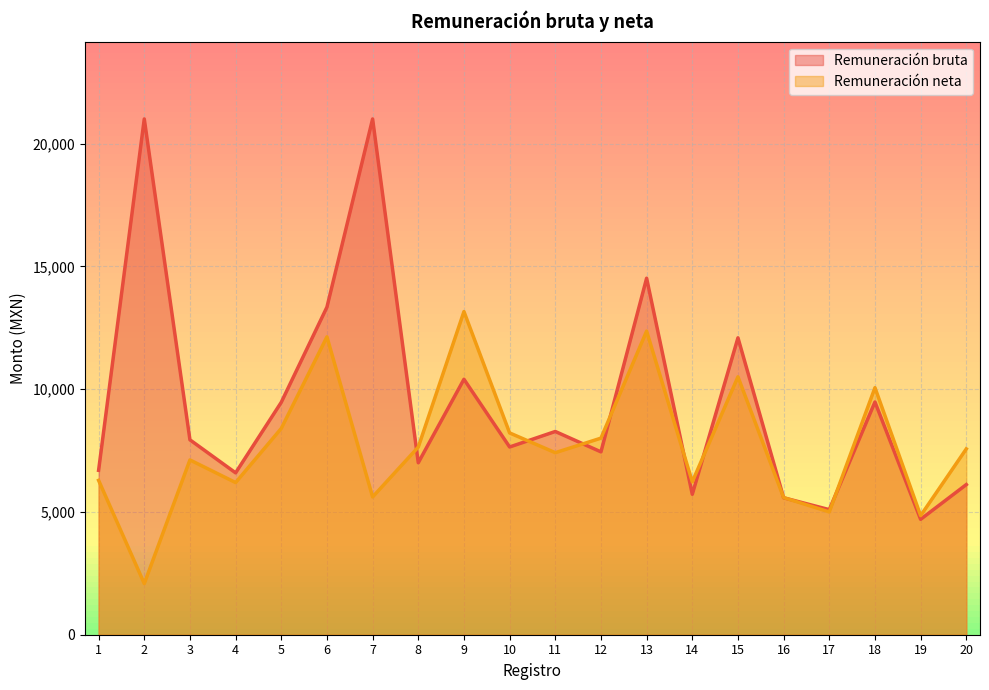

List the series in order of their overall mean, highest first.

Remuneración bruta, Remuneración neta